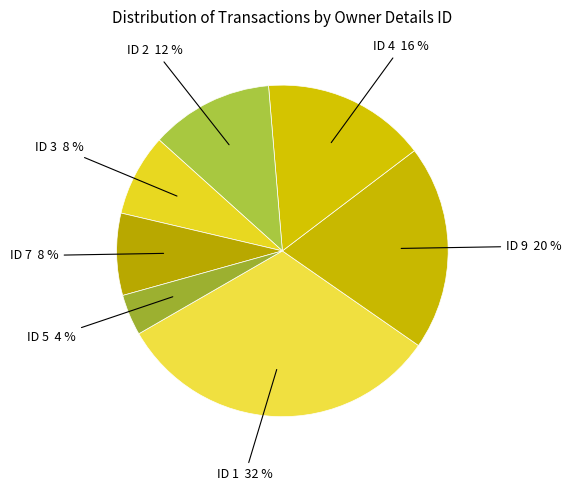

How many slices are in this pie chart?

7